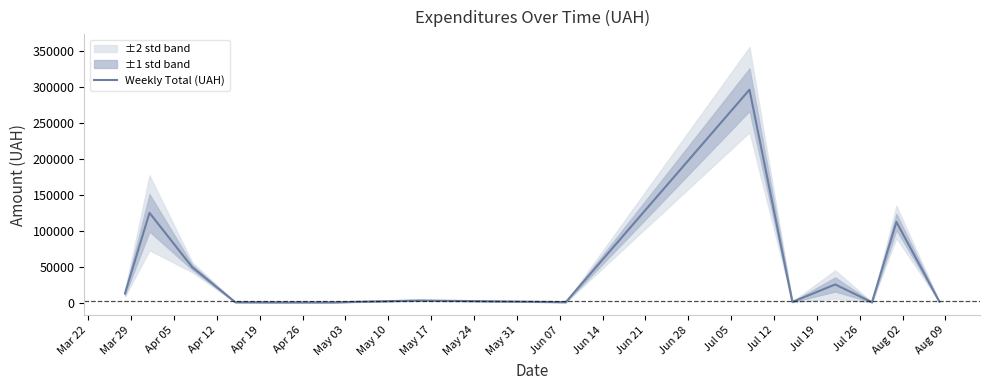

Where is the first local minimum?

Apr 19